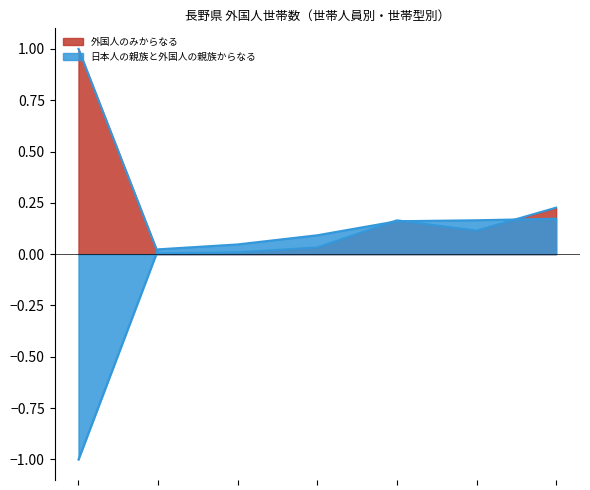

Reading left to right, extract all data points from this chart.

-1.0	0.0	0.0	0.1	0.2	0.2	0.2